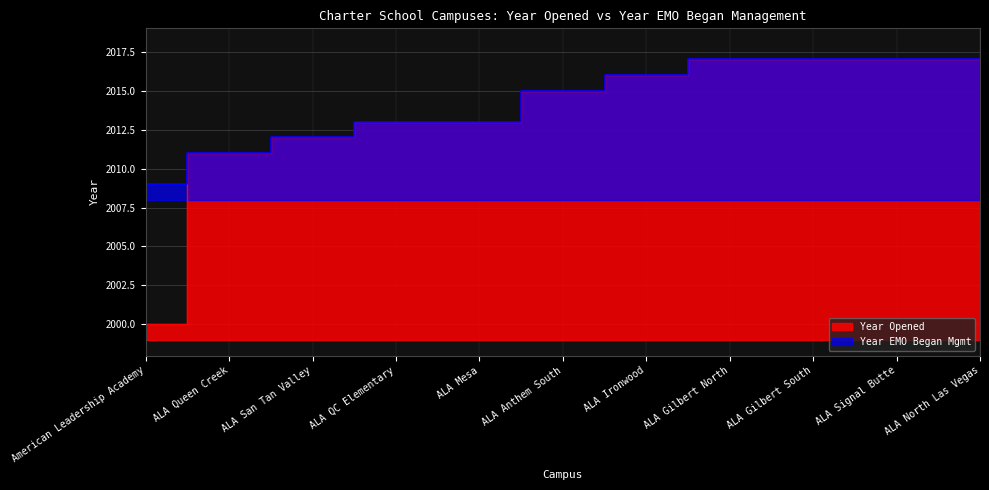

What is the difference between the Year EMO Began Mgmt values at ALA Signal Butte and ALA Mesa?

4